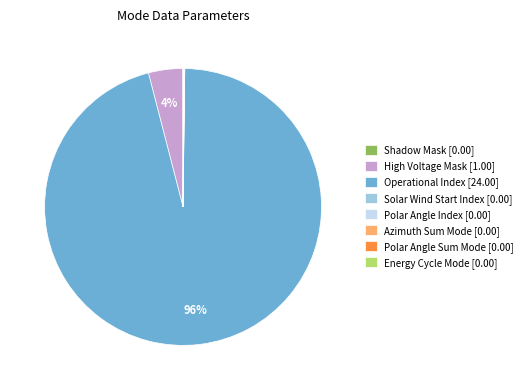

What is the largest slice in the pie chart?

Operational Index